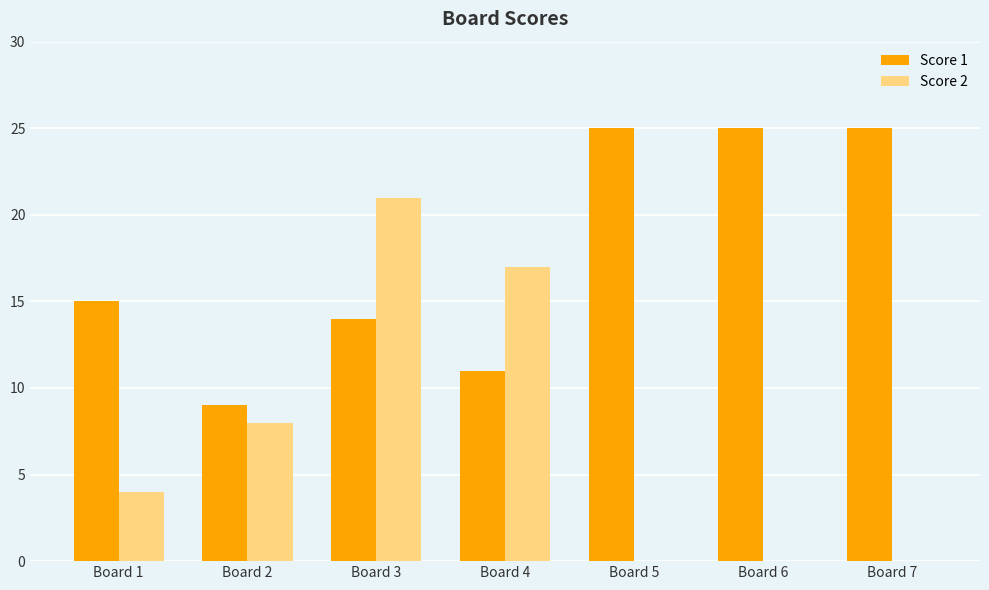

What are all the series names shown in the legend?

Score 1, Score 2